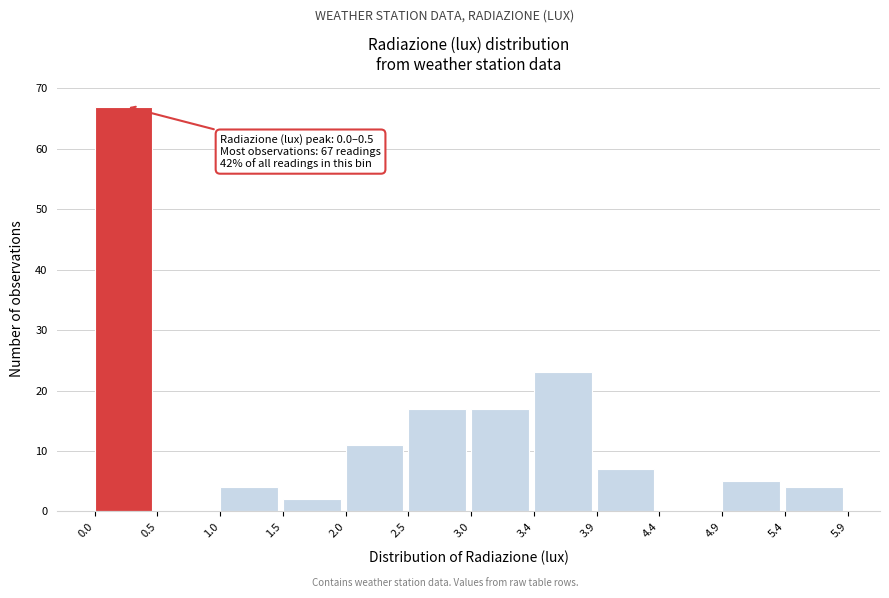

Which range on the x-axis has the tallest bar?

0.0 to 0.5